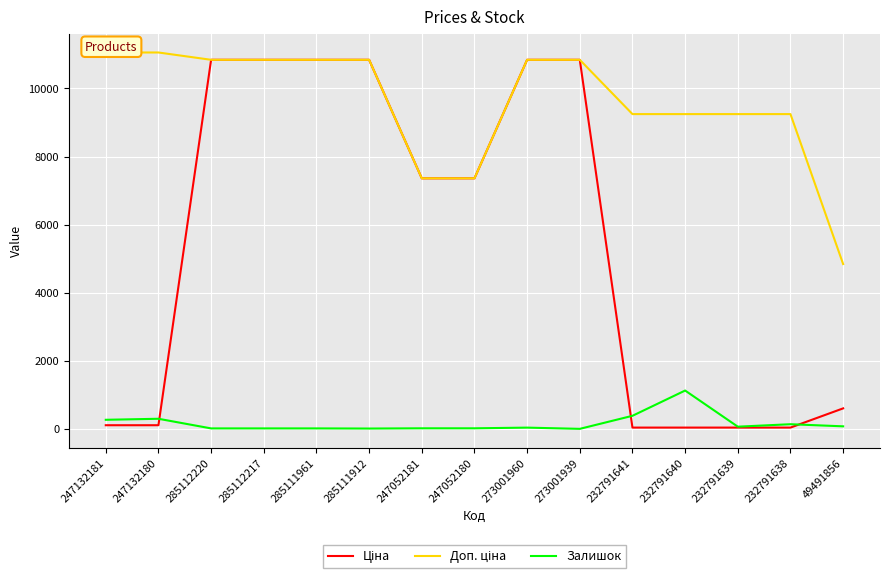

What are all the series names shown in the legend?

Ціна, Доп. ціна, Залишок